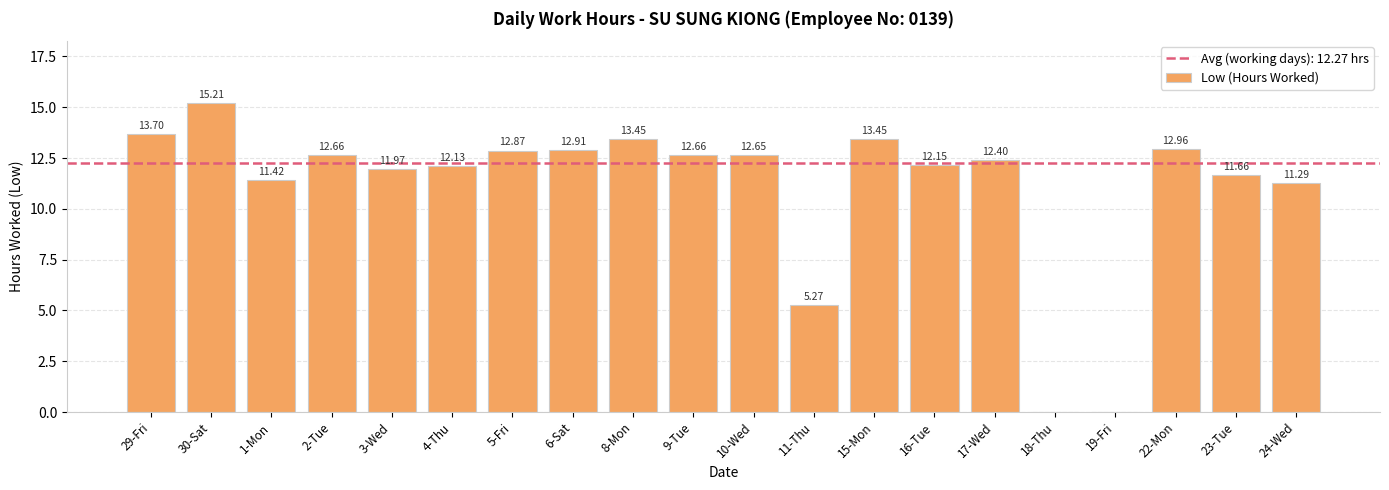

What is the sum of all values?

220.8